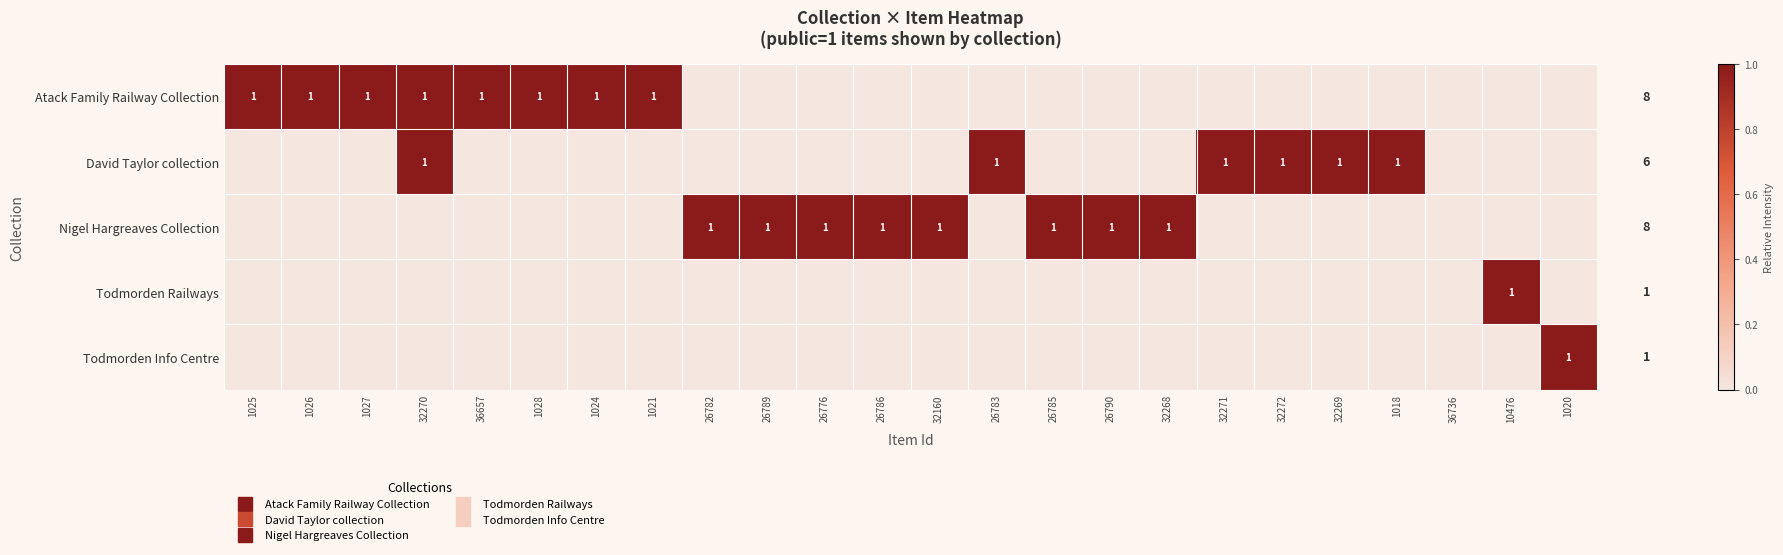

Which series changed the most between 1025 and 26789?

Atack Family Railway Collection